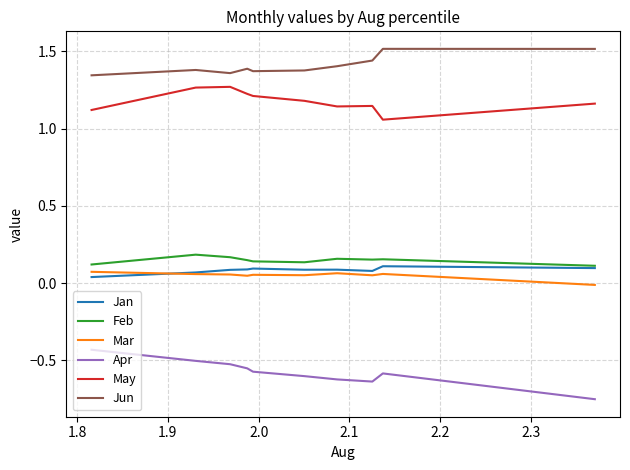

Which has a higher value, 2.1 or 2.2?

2.2